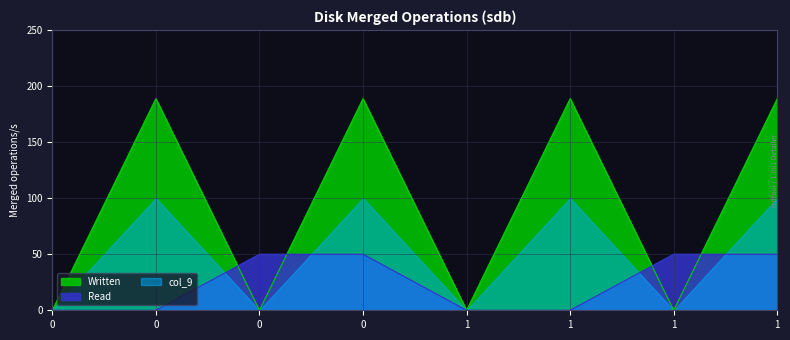

Which series changed the most between 0 and 1?

Read